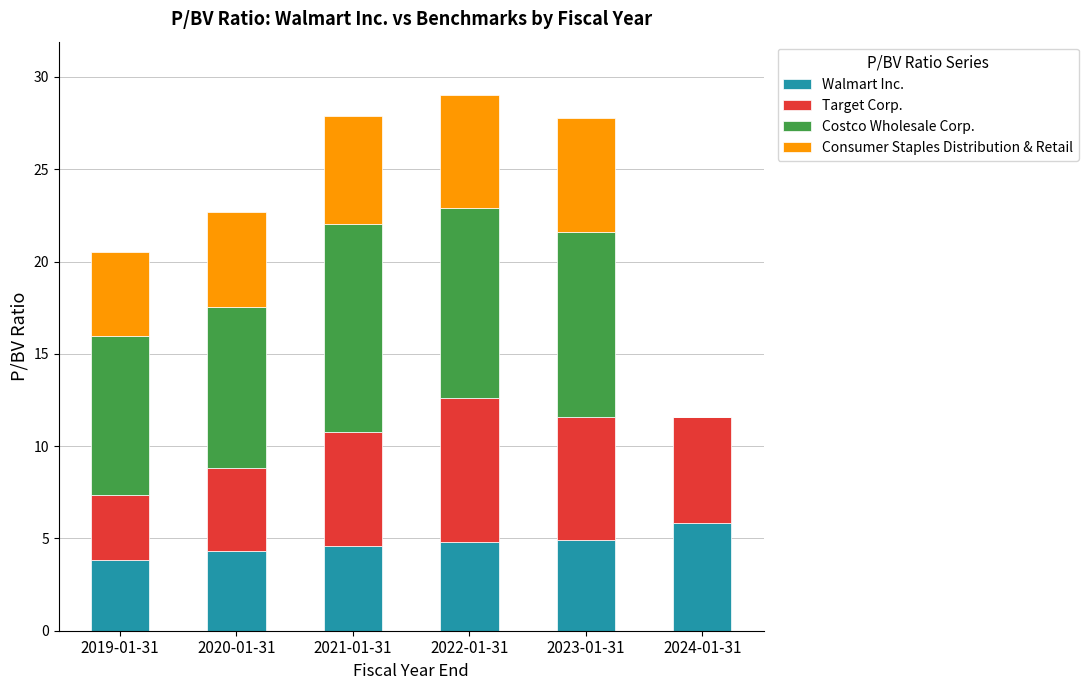

Is it true that Walmart Inc. equals 1.5 at 2024-01-31?

False